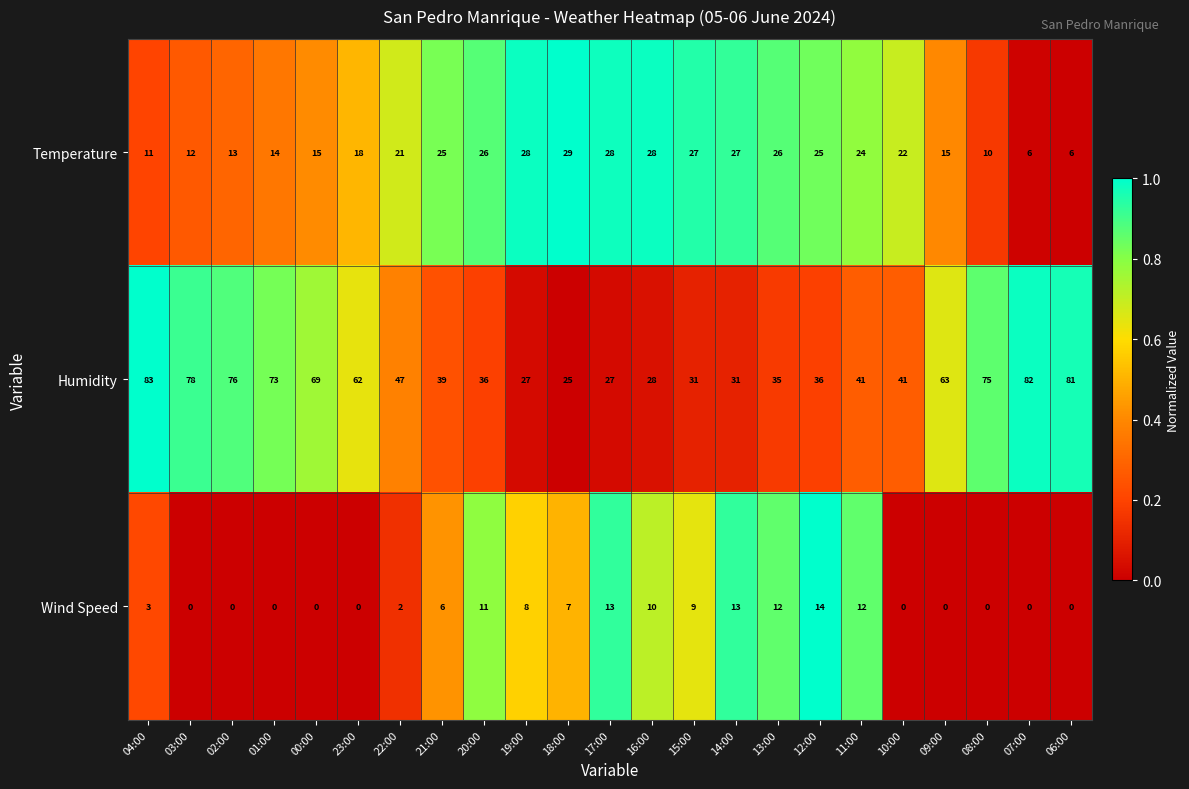

The value of Temperature at 02:00 is 13. True or false?

True